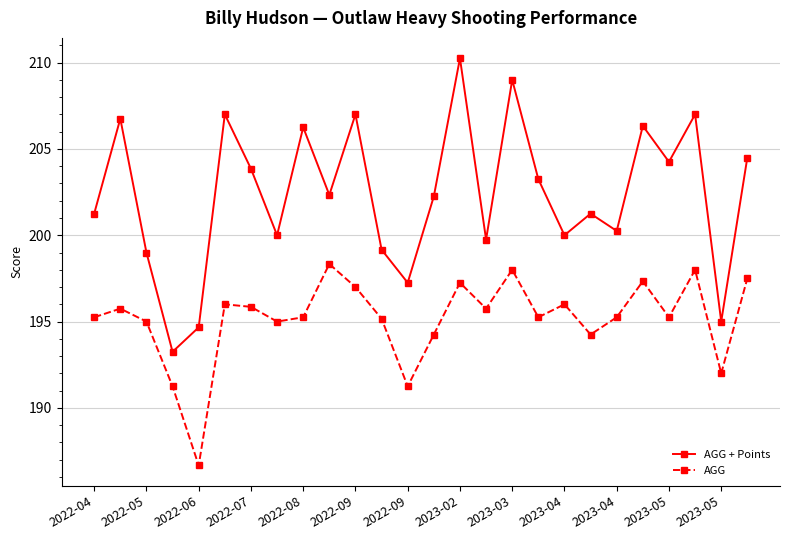

List the series in order of their peak value, highest first.

AGG + Points, AGG